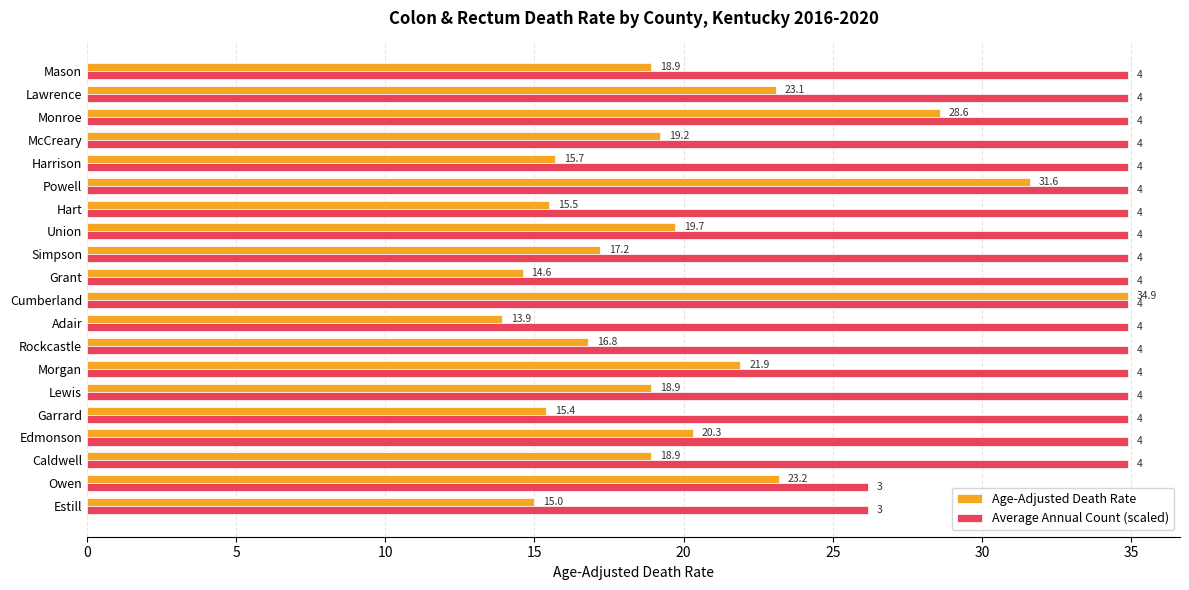

Between Rockcastle and Monroe, which series saw the biggest shift?

Age-Adjusted Death Rate